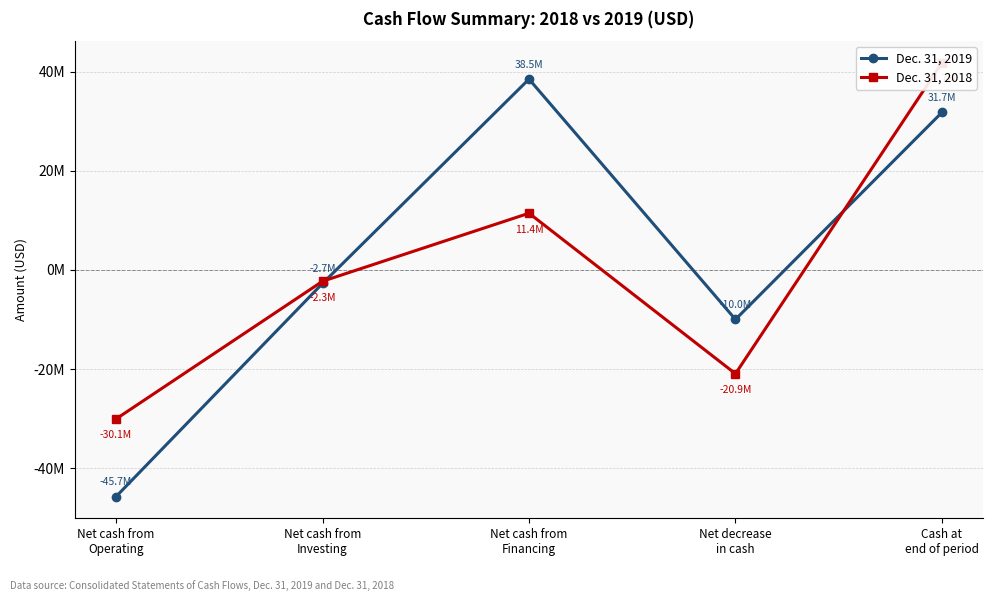

What are all the series names shown in the legend?

Dec. 31, 2019, Dec. 31, 2018